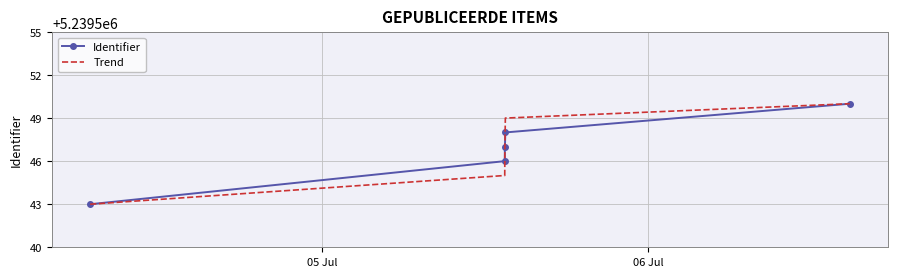

What is the maximum value shown in the chart?

5239550